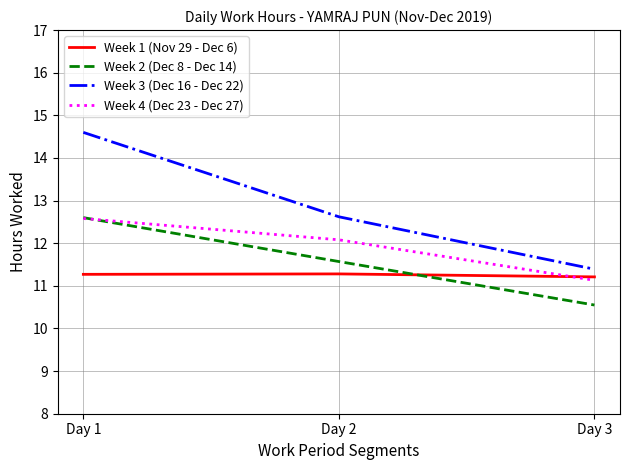

What is the sum of all Week 4 (Dec 23 - Dec 27) values?

35.8